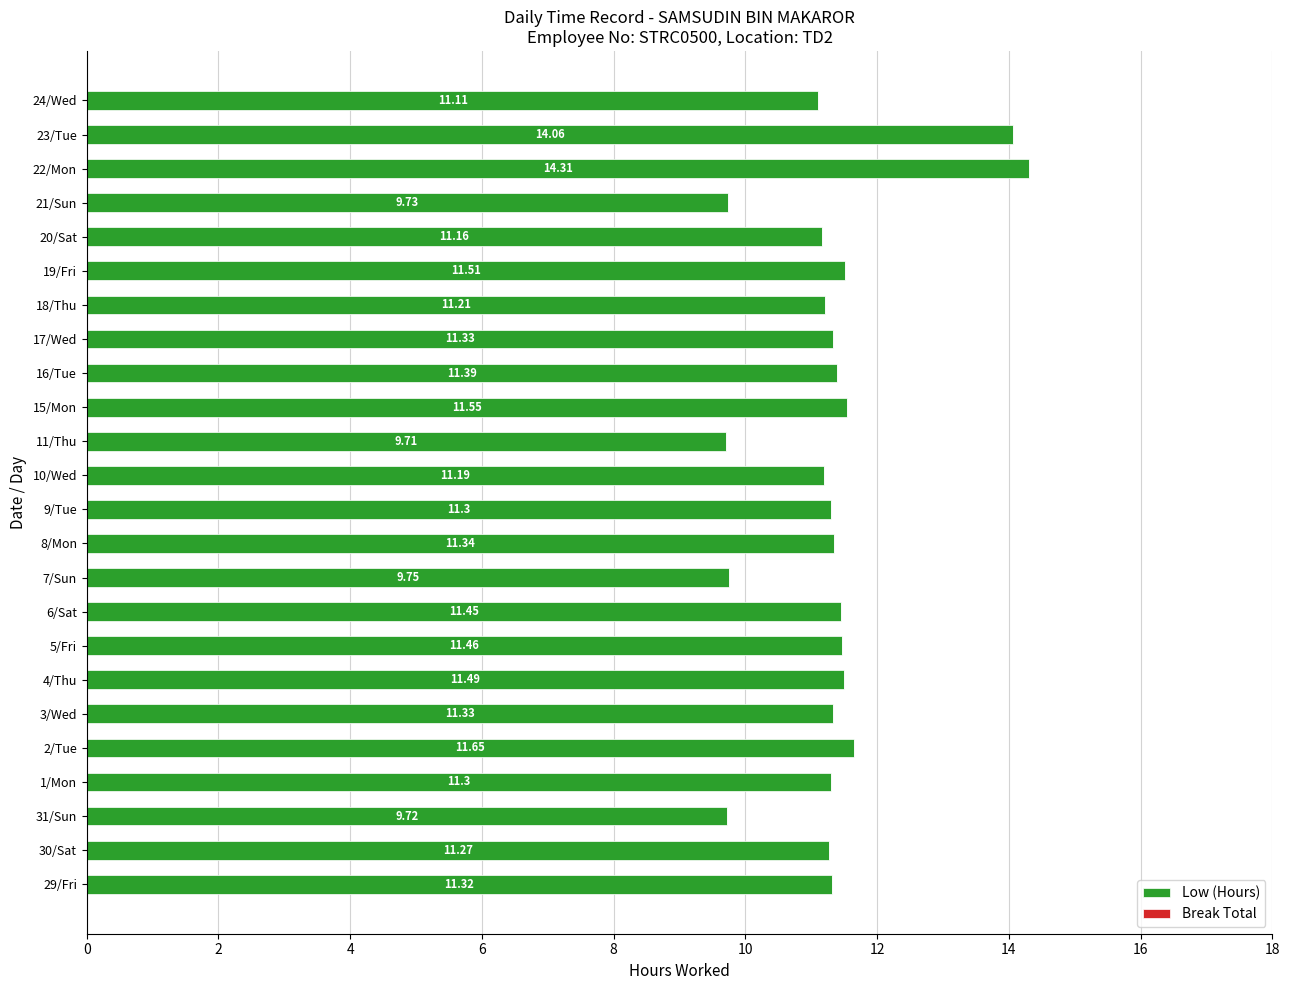

What is the change in value from 5/Fri to 21/Sun?

-1.7